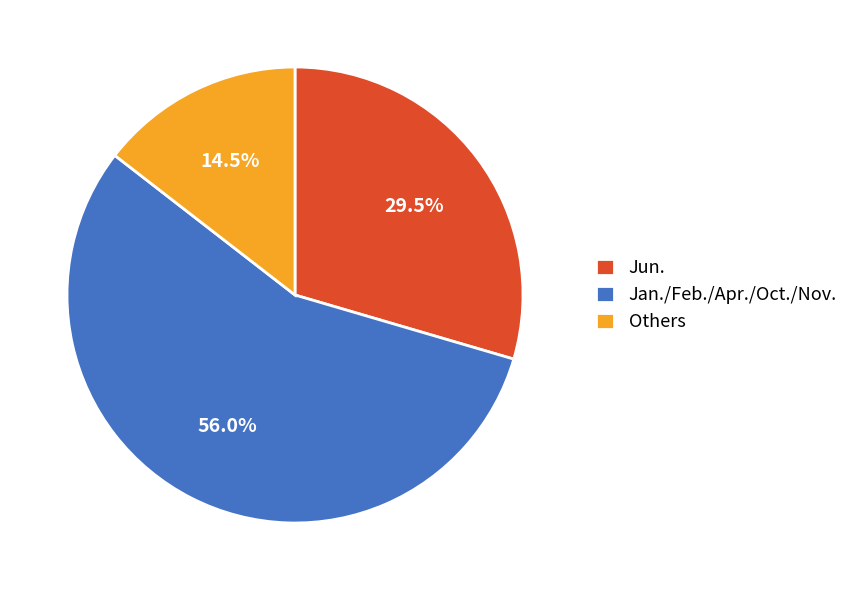

What percentage is NOT represented by Jan./Feb./Apr./Oct./Nov.?

44.0%